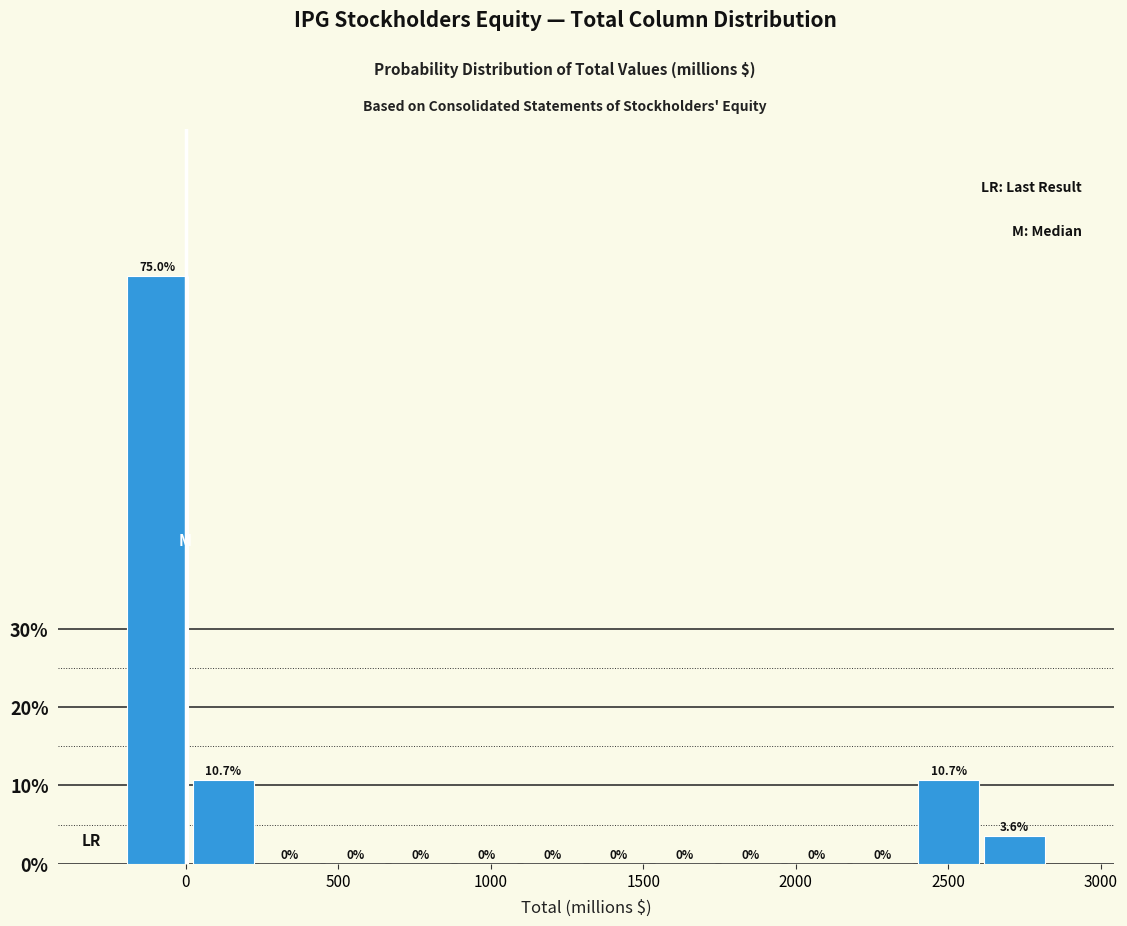

Which range on the x-axis has the tallest bar?

-200 to 0